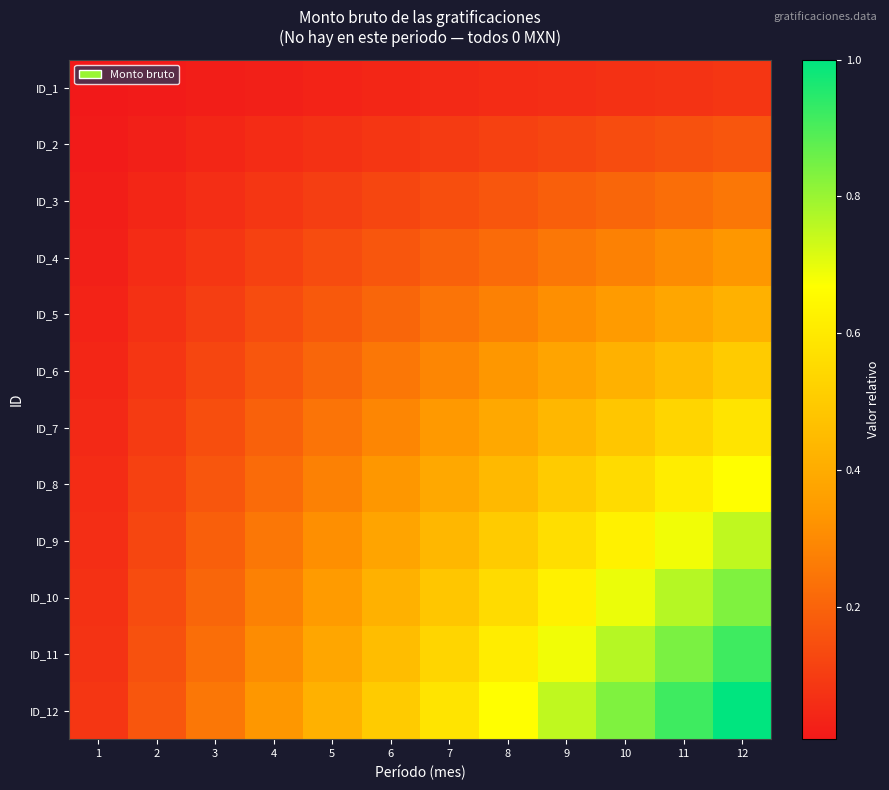

Reading left to right, extract all data points from this chart.

ID_1: 1=0.0	2=0.0	3=0.0	4=0.0	5=0.0	6=0.0	7=0.0	8=0.1	9=0.1	10=0.1	11=0.1	12=0.1
ID_2: 1=0.0	2=0.0	3=0.0	4=0.1	5=0.1	6=0.1	7=0.1	8=0.1	9=0.1	10=0.1	11=0.2	12=0.2
ID_3: 1=0.0	2=0.0	3=0.1	4=0.1	5=0.1	6=0.1	7=0.1	8=0.2	9=0.2	10=0.2	11=0.2	12=0.2
ID_4: 1=0.0	2=0.1	3=0.1	4=0.1	5=0.1	6=0.2	7=0.2	8=0.2	9=0.2	10=0.3	11=0.3	12=0.3
ID_5: 1=0.0	2=0.1	3=0.1	4=0.1	5=0.2	6=0.2	7=0.2	8=0.3	9=0.3	10=0.3	11=0.4	12=0.4
ID_6: 1=0.0	2=0.1	3=0.1	4=0.2	5=0.2	6=0.2	7=0.3	8=0.3	9=0.4	10=0.4	11=0.5	12=0.5
ID_7: 1=0.0	2=0.1	3=0.1	4=0.2	5=0.2	6=0.3	7=0.3	8=0.4	9=0.4	10=0.5	11=0.5	12=0.6
ID_8: 1=0.1	2=0.1	3=0.2	4=0.2	5=0.3	6=0.3	7=0.4	8=0.4	9=0.5	10=0.6	11=0.6	12=0.7
ID_9: 1=0.1	2=0.1	3=0.2	4=0.2	5=0.3	6=0.4	7=0.4	8=0.5	9=0.6	10=0.6	11=0.7	12=0.8
ID_10: 1=0.1	2=0.1	3=0.2	4=0.3	5=0.3	6=0.4	7=0.5	8=0.6	9=0.6	10=0.7	11=0.8	12=0.8
ID_11: 1=0.1	2=0.2	3=0.2	4=0.3	5=0.4	6=0.5	7=0.5	8=0.6	9=0.7	10=0.8	11=0.8	12=0.9
ID_12: 1=0.1	2=0.2	3=0.2	4=0.3	5=0.4	6=0.5	7=0.6	8=0.7	9=0.8	10=0.8	11=0.9	12=1.0